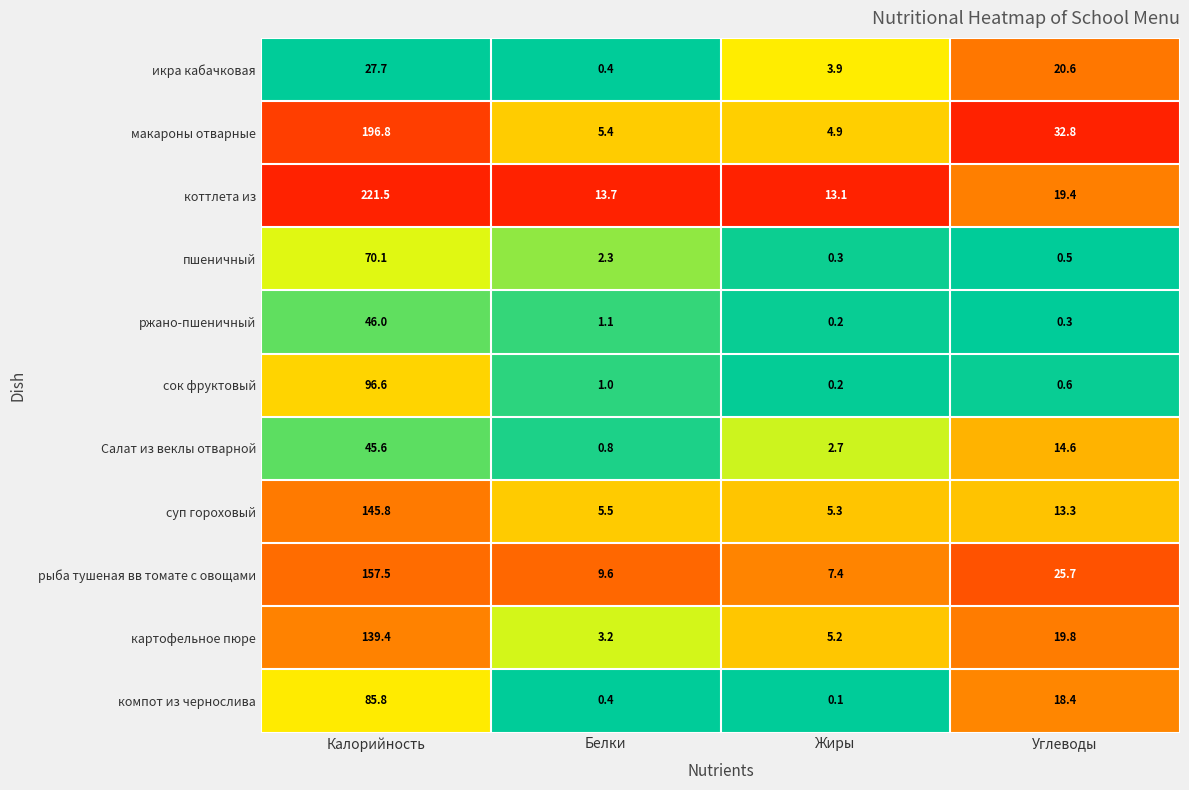

The макароны отварные series shows 196.8 at Калорийность. True or false?

True